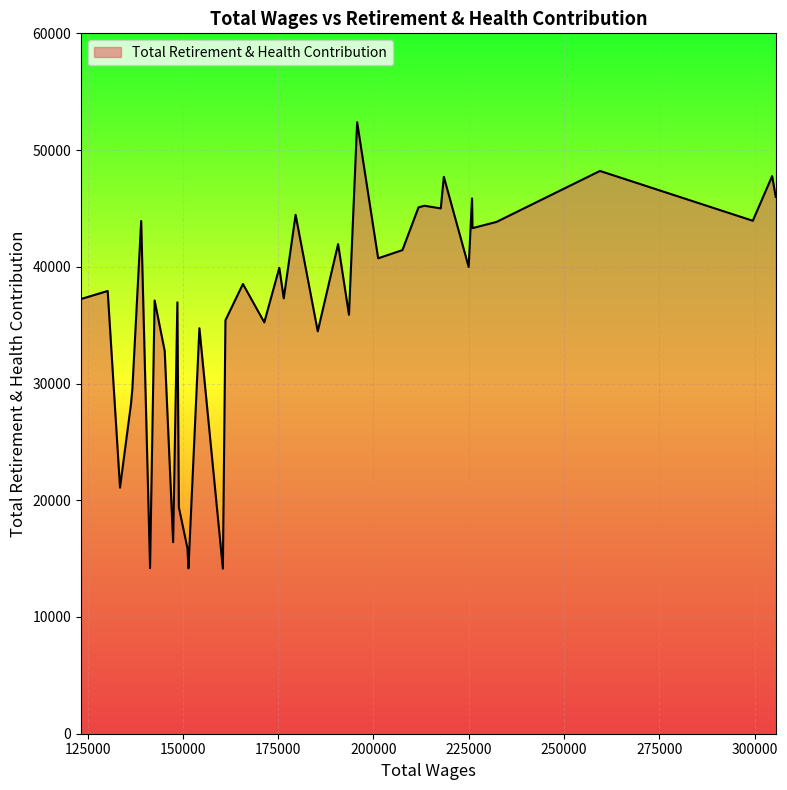

Count the number of data series in this chart.

1